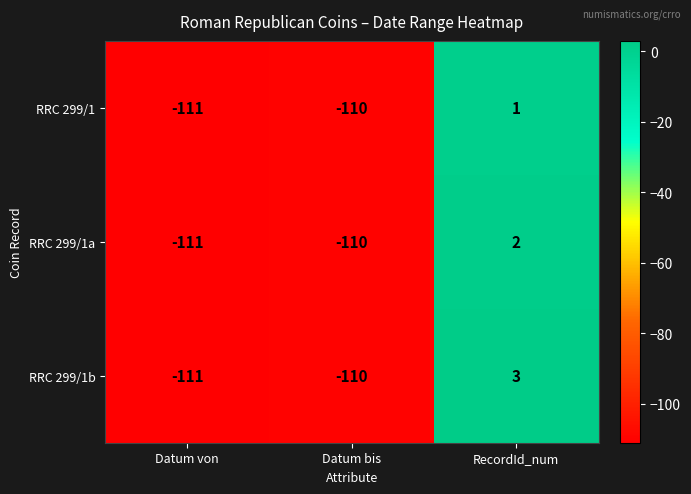

At which label is RRC 299/1 closest to -55?

Datum bis